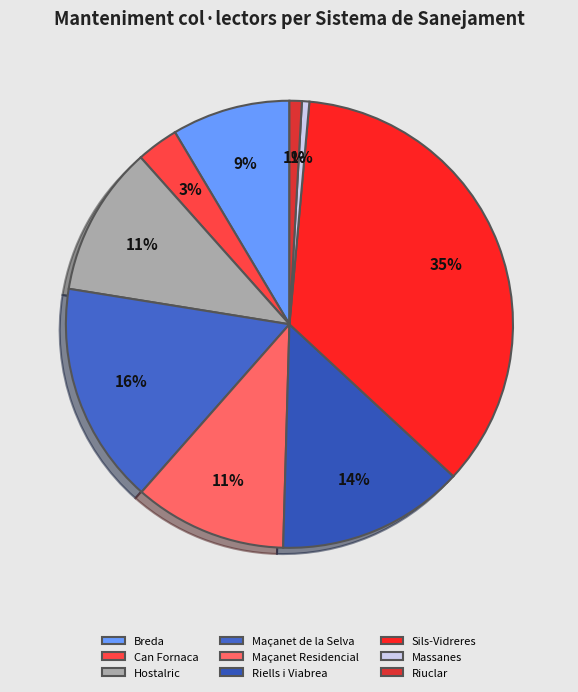

How many segments does this pie chart have?

9